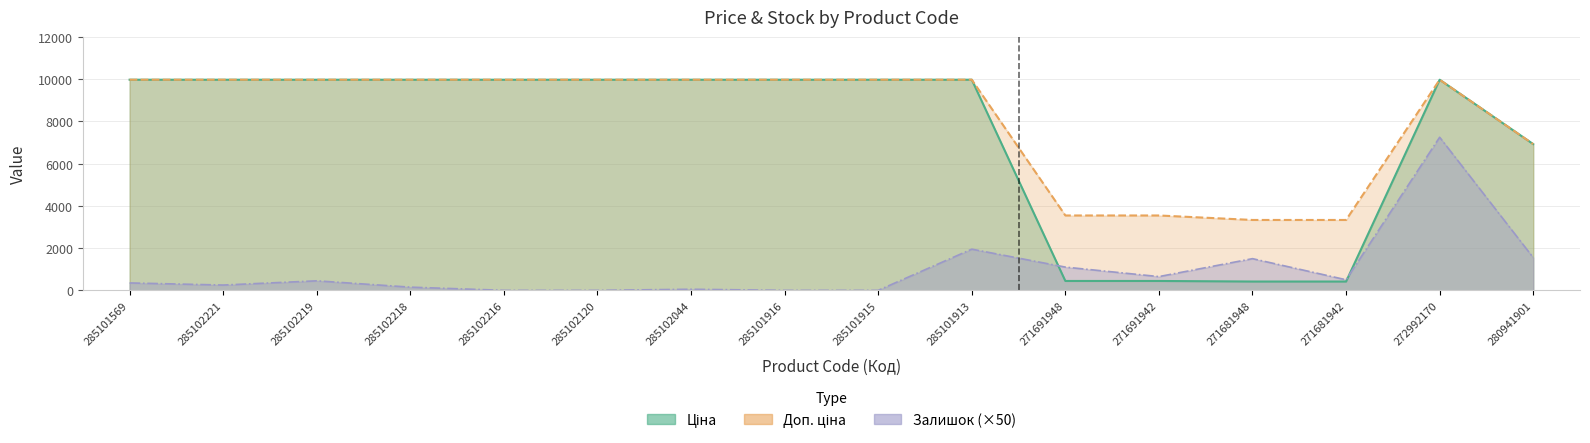

What are all the series names shown in the legend?

Ціна, Доп. ціна, Залишок